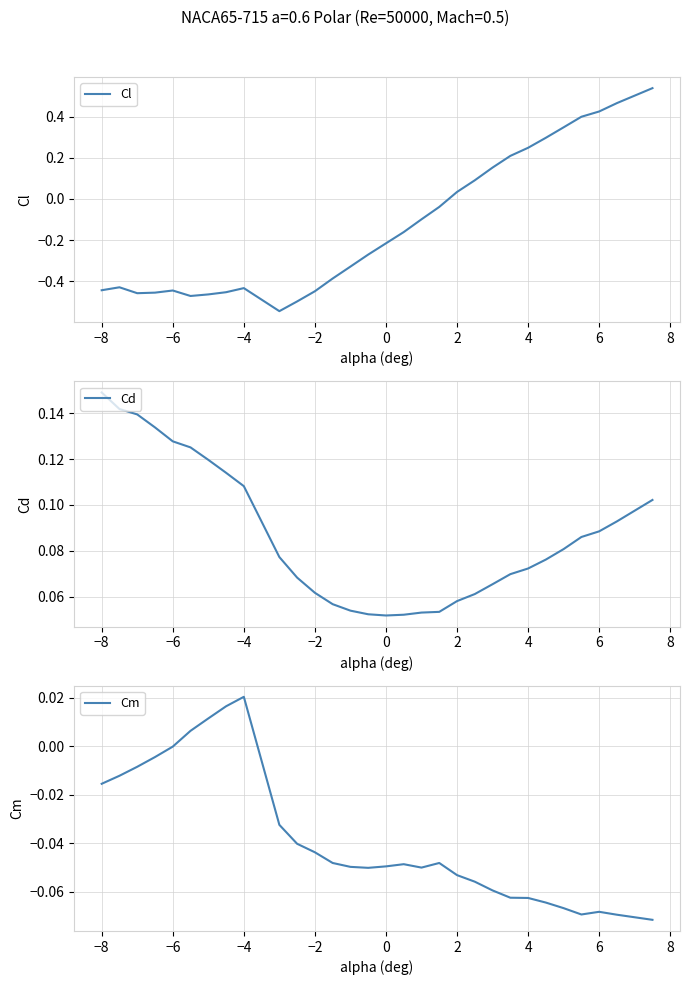

Reading right to left, extract all data points from this chart.

Cl: 0.5	0.5	0.4	0.4	0.3	0.3	0.2	0.2	0.2	0.1	0.0	-0.0	-0.1	-0.2	-0.2	-0.3	-0.3	-0.4	-0.4	-0.5	-0.5	-0.4	-0.5	-0.5	-0.5	-0.4	-0.5	-0.5	-0.4	-0.4
Cd: 0.1	0.1	0.1	0.1	0.1	0.1	0.1	0.1	0.1	0.1	0.1	0.1	0.1	0.1	0.1	0.1	0.1	0.1	0.1	0.1	0.1	0.1	0.1	0.1	0.1	0.1	0.1	0.1	0.1	0.1
Cm: -0.1	-0.1	-0.1	-0.1	-0.1	-0.1	-0.1	-0.1	-0.1	-0.1	-0.1	-0.0	-0.1	-0.0	-0.0	-0.1	-0.0	-0.0	-0.0	-0.0	-0.0	0.0	0.0	0.0	0.0	-0.0	-0.0	-0.0	-0.0	-0.0